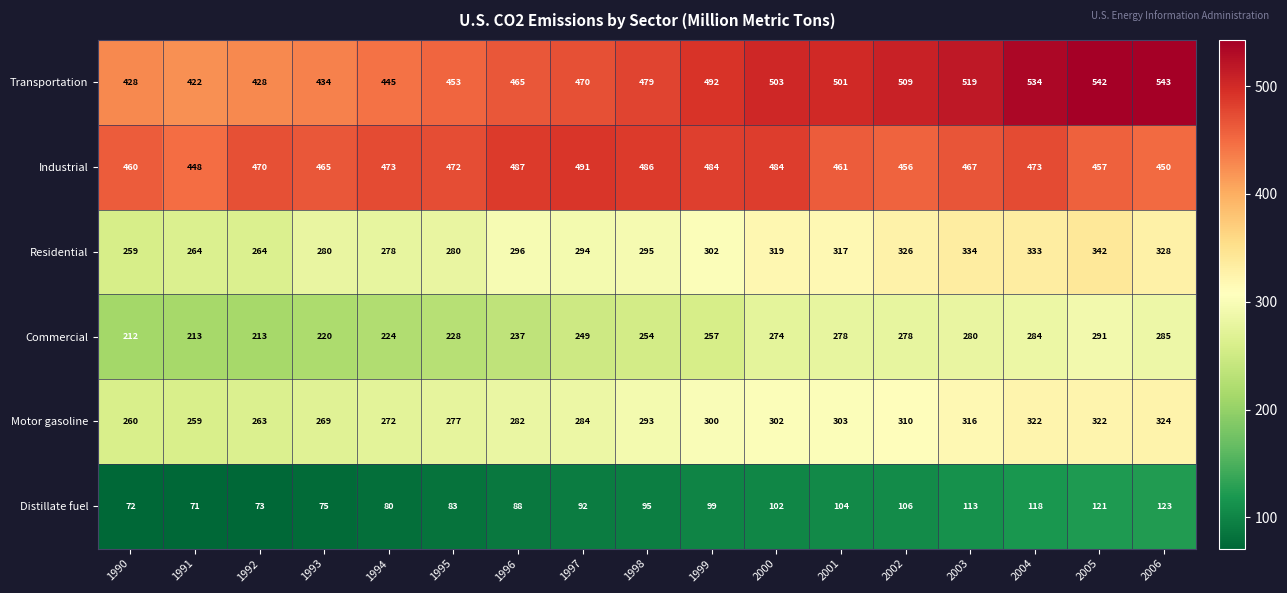

What is the minimum value shown in the chart?

71